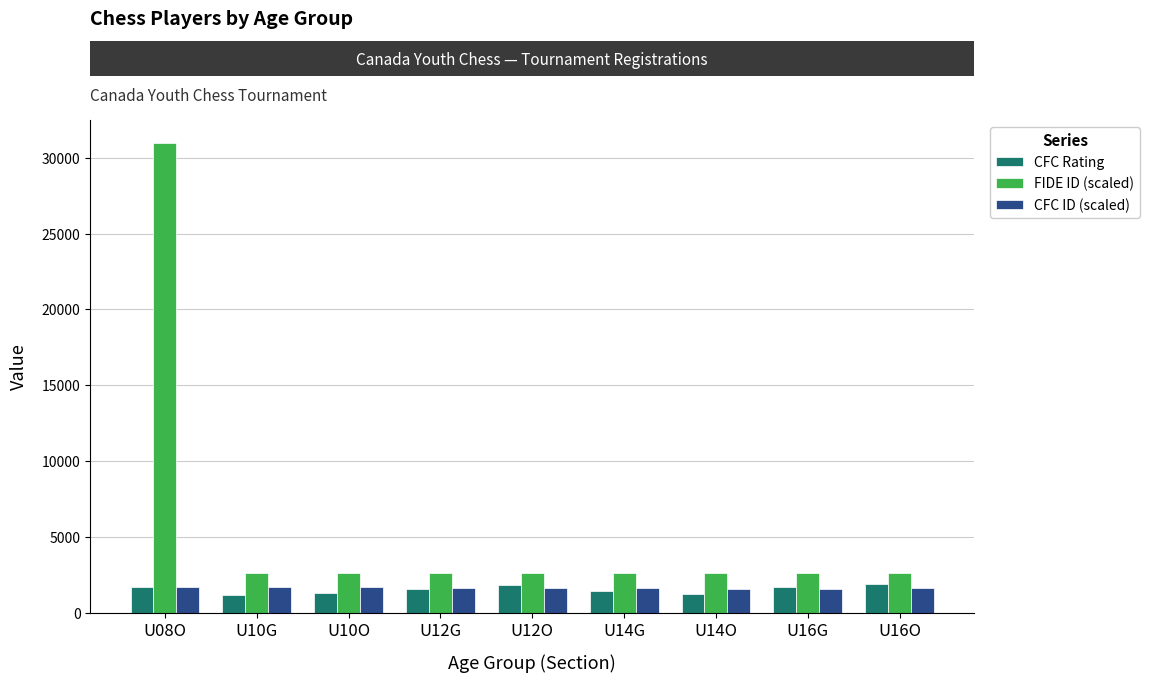

What is the value of the FIDE ID (scaled) bar at the 5th from the left?

2637